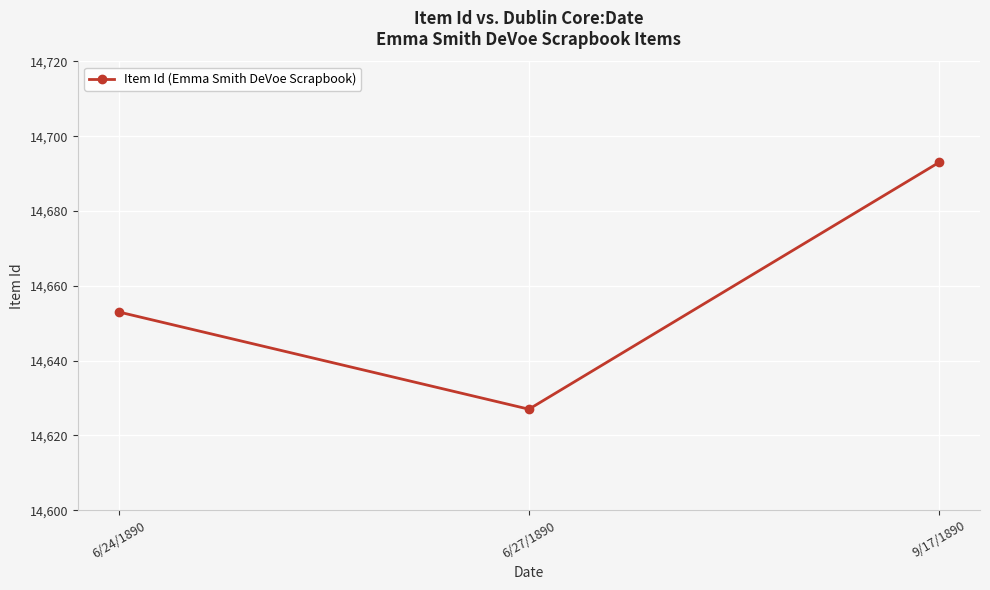

Approximately how many times larger is the value at 9/17/1890 compared to 6/27/1890?

1.0